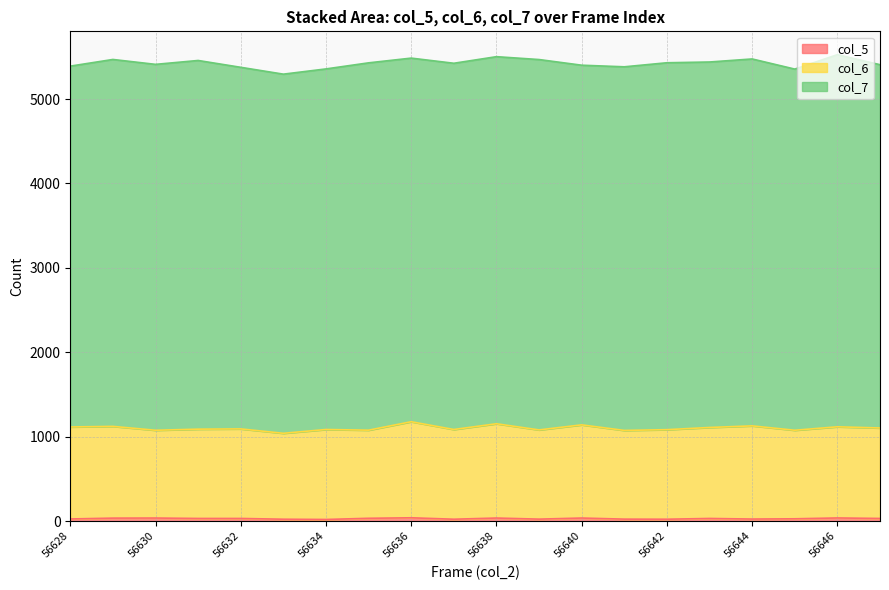

True or false: col_5 has more than 0 interior local peaks.

True